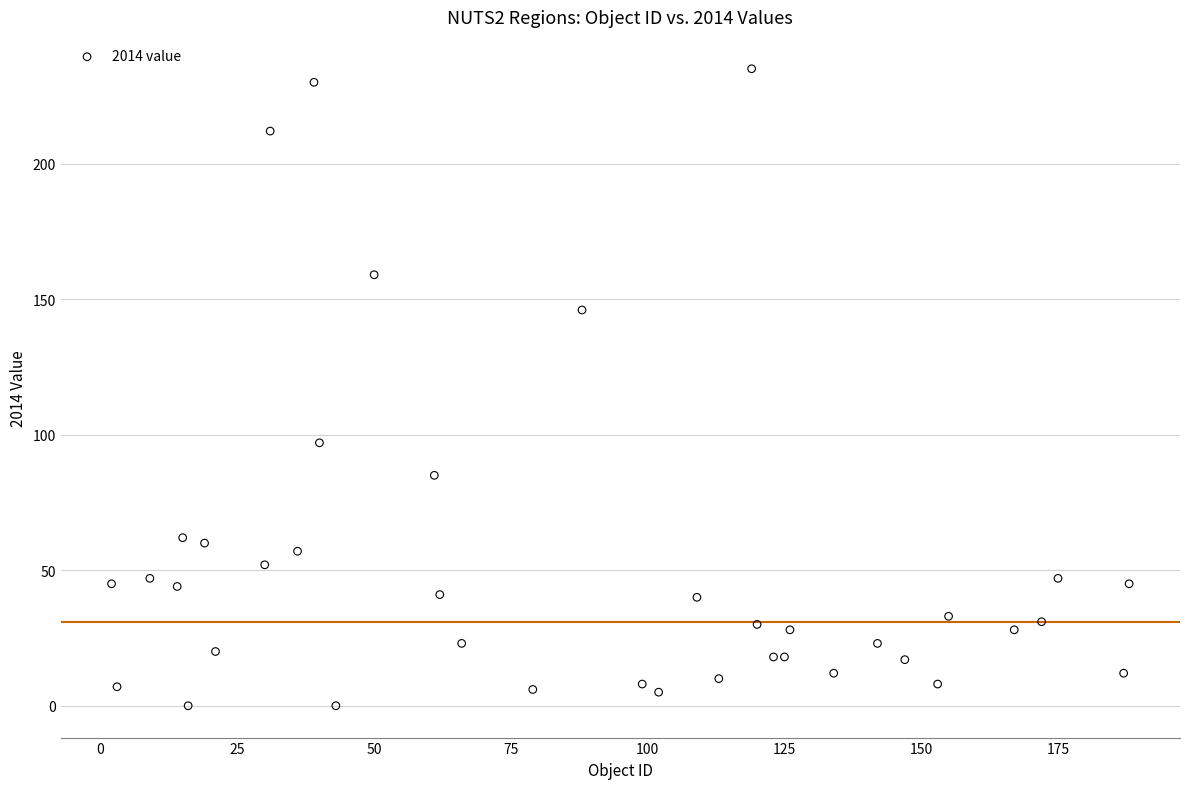

What Y value in the scatter plot is closest to 117?

97